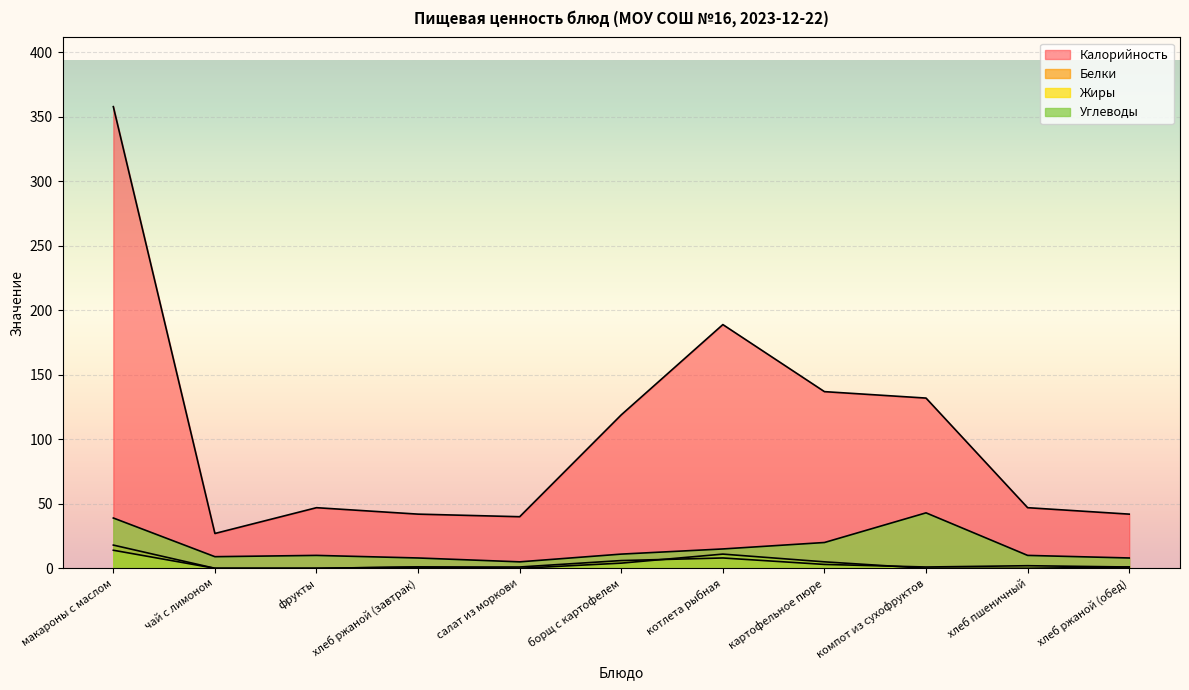

How many lines are shown in the chart?

4